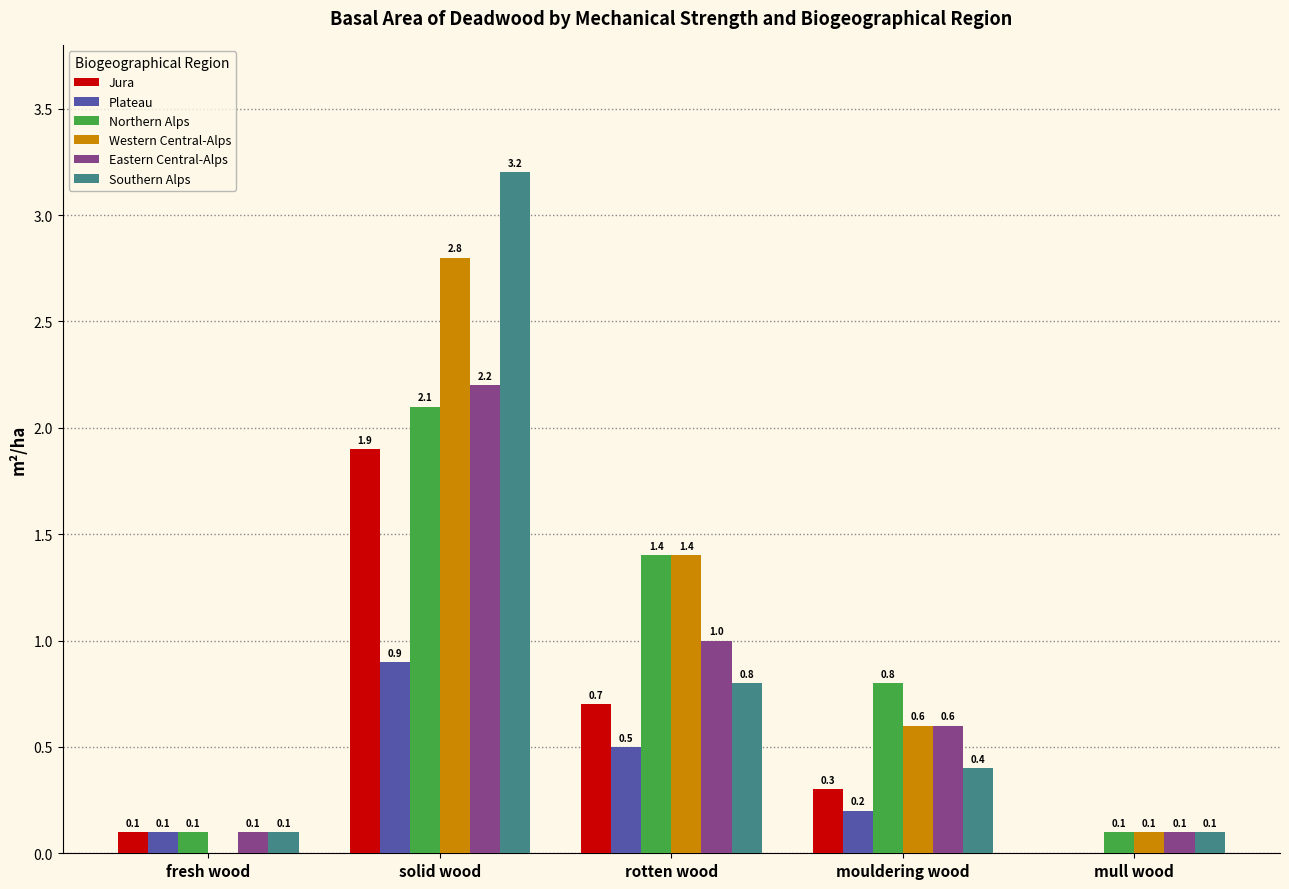

The Western Central-Alps series shows 3.7 at solid wood. True or false?

False